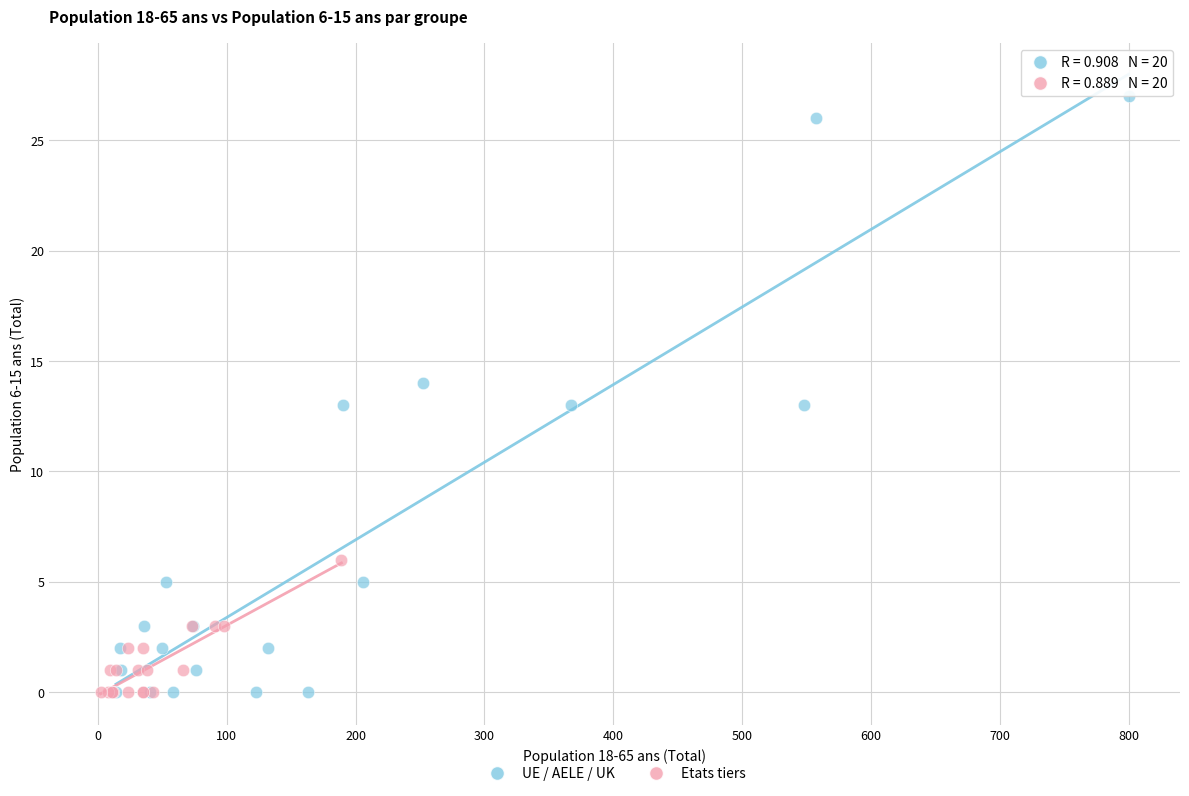

Which series contains the highest Y value?

UE / AELE / UK